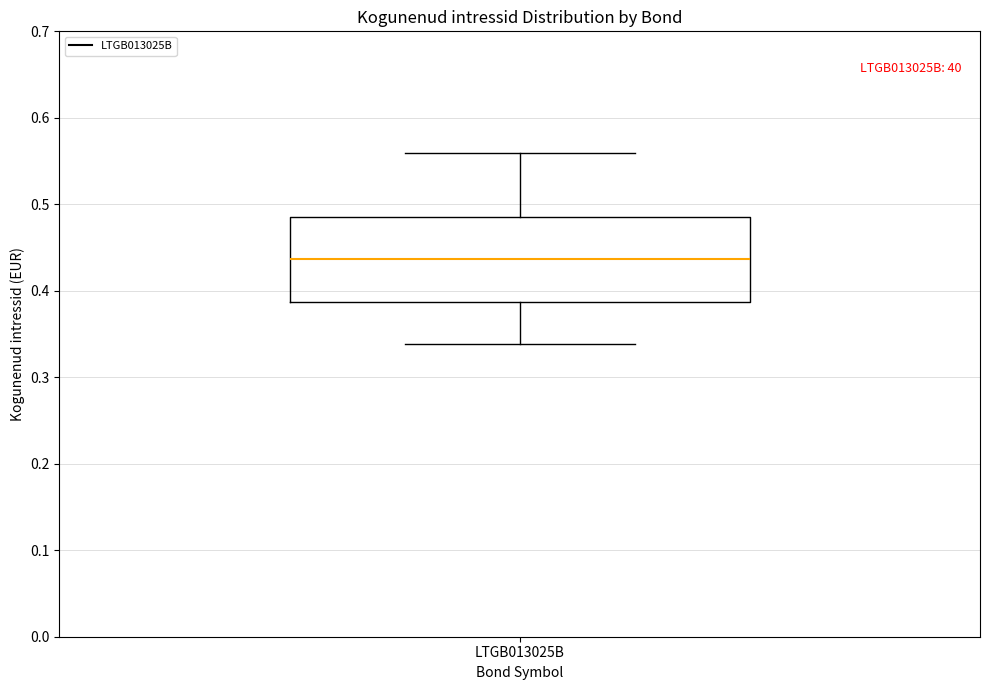

Read this box plot against the y-axis: the position of the median line, the range covered by the box, and the ends of both whiskers. The values are not printed on the chart, so give them approximately, as read against the axis.

median 0.44, box 0.39 to 0.49, whiskers 0.34 to 0.56